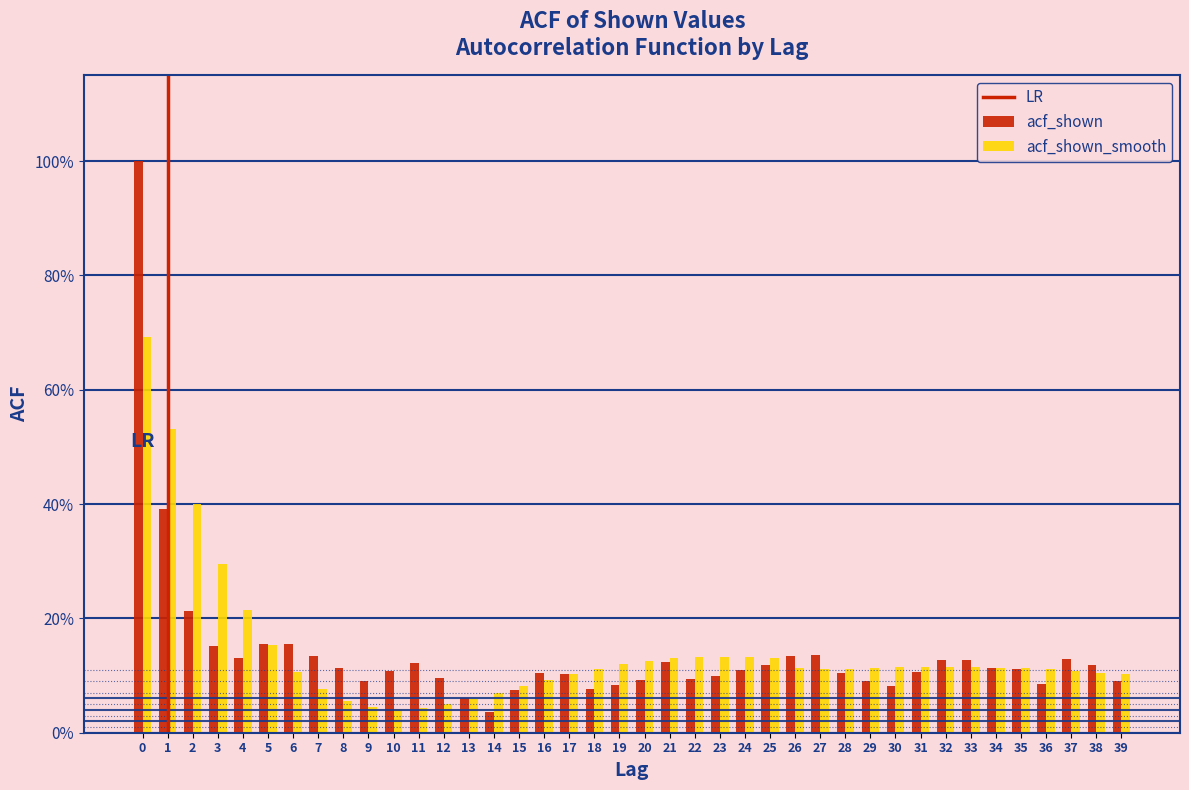

Does the chart contain stacked bars?

No